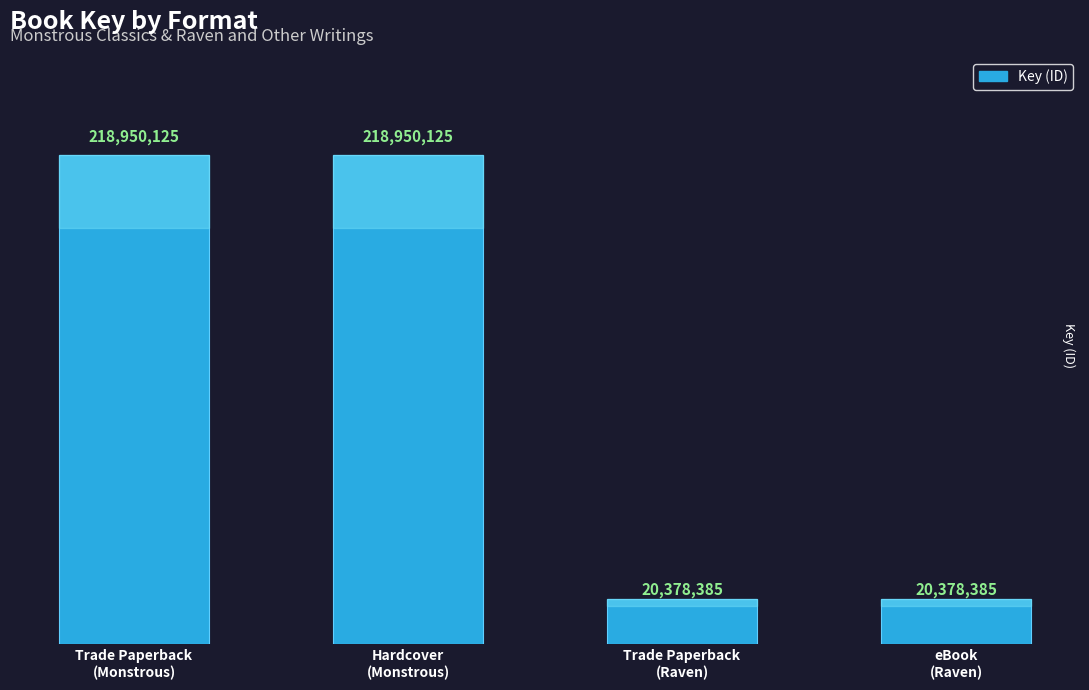

How many bars are there in total?

4